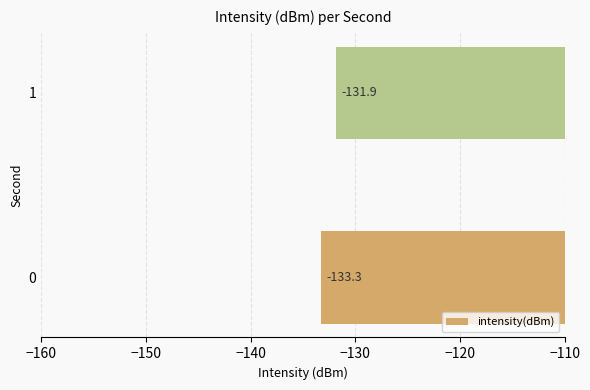

At which label is the value closest to -132?

1